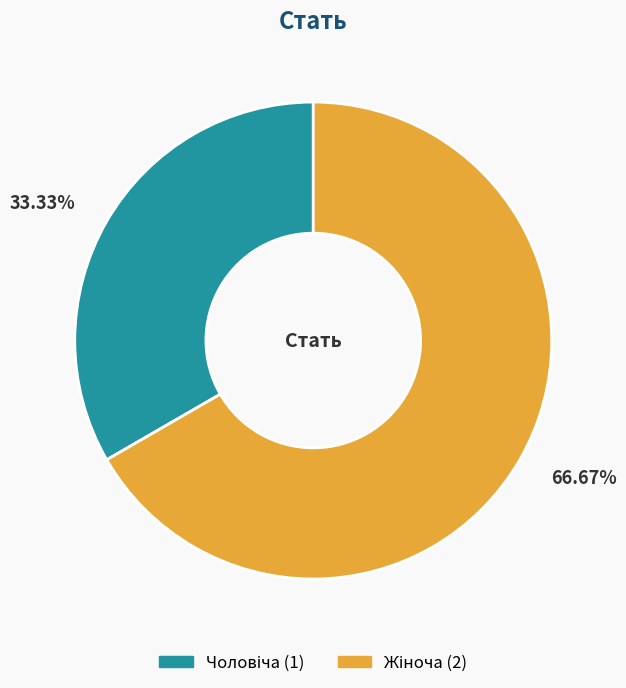

Which has a higher value, Чоловіча or Жіноча?

Жіноча